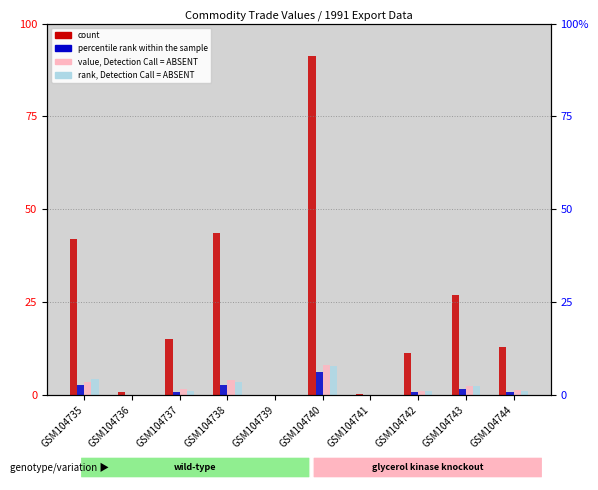

Which series has the widest spread of values?

count